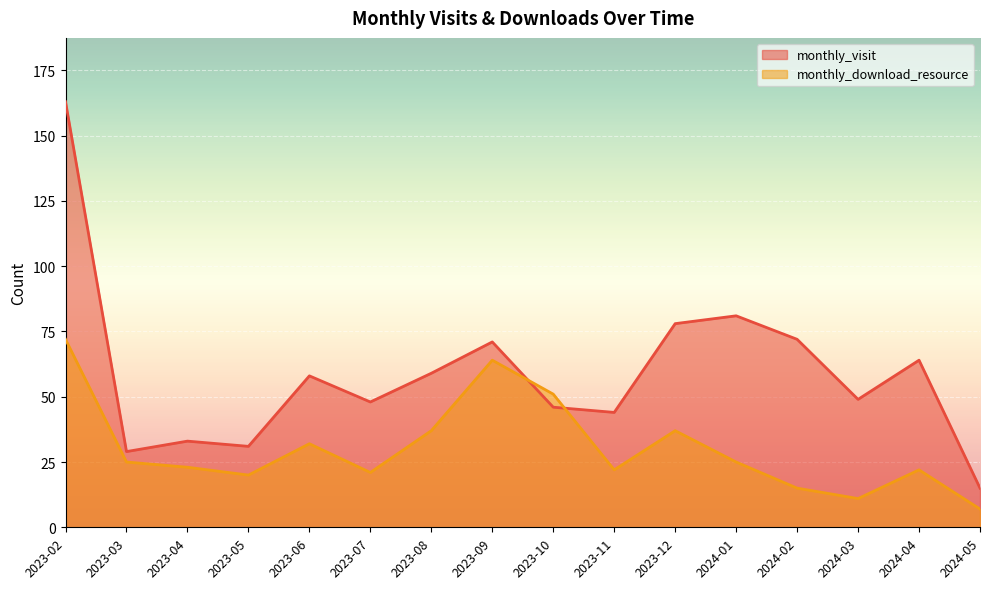

After their last crossing, which series has the higher values: monthly_download_resource or monthly_visit?

monthly_visit